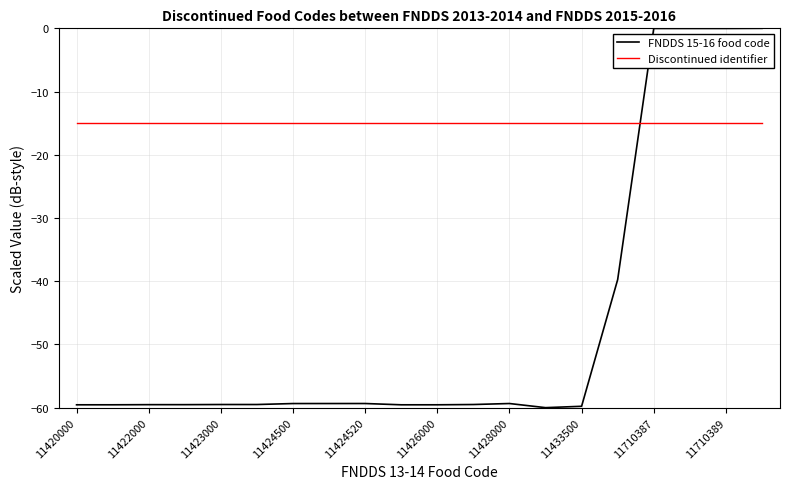

True or false: FNDDS 15-16 food code has more than 1 interior local peaks.

True